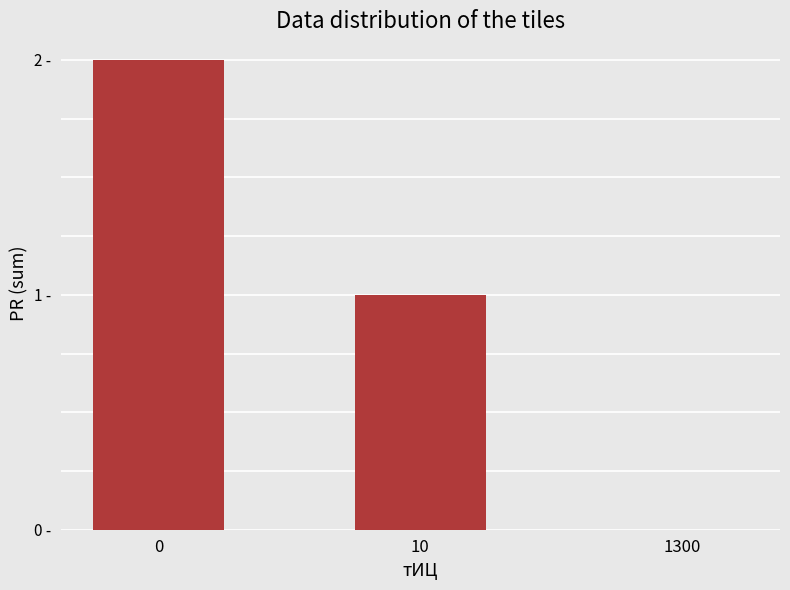

What is the difference between the maximum and minimum values?

2